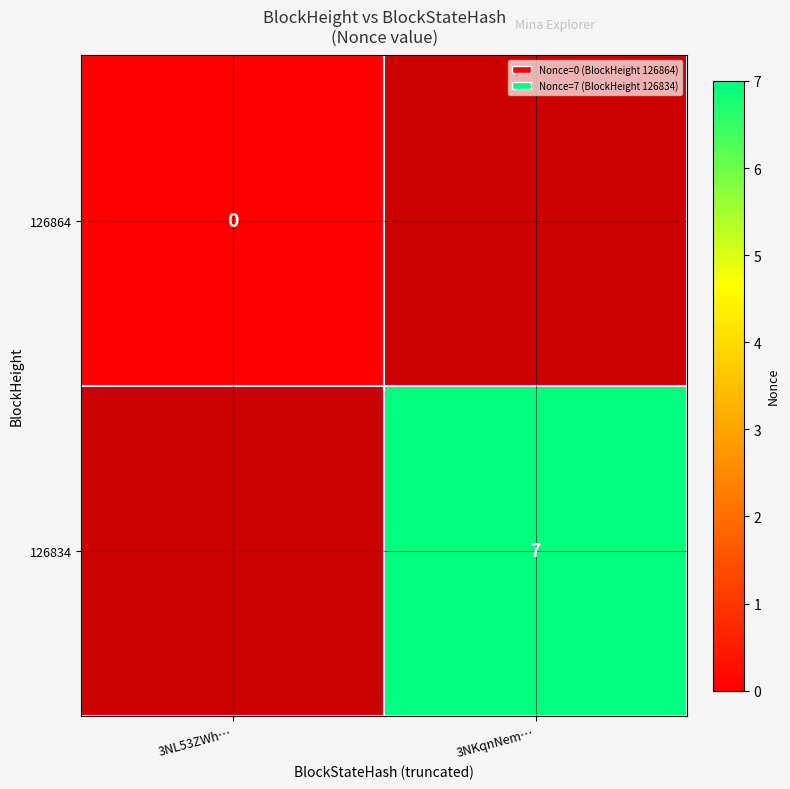

True or false: 126834 has a value of 12 at 3NKqnNem….

False